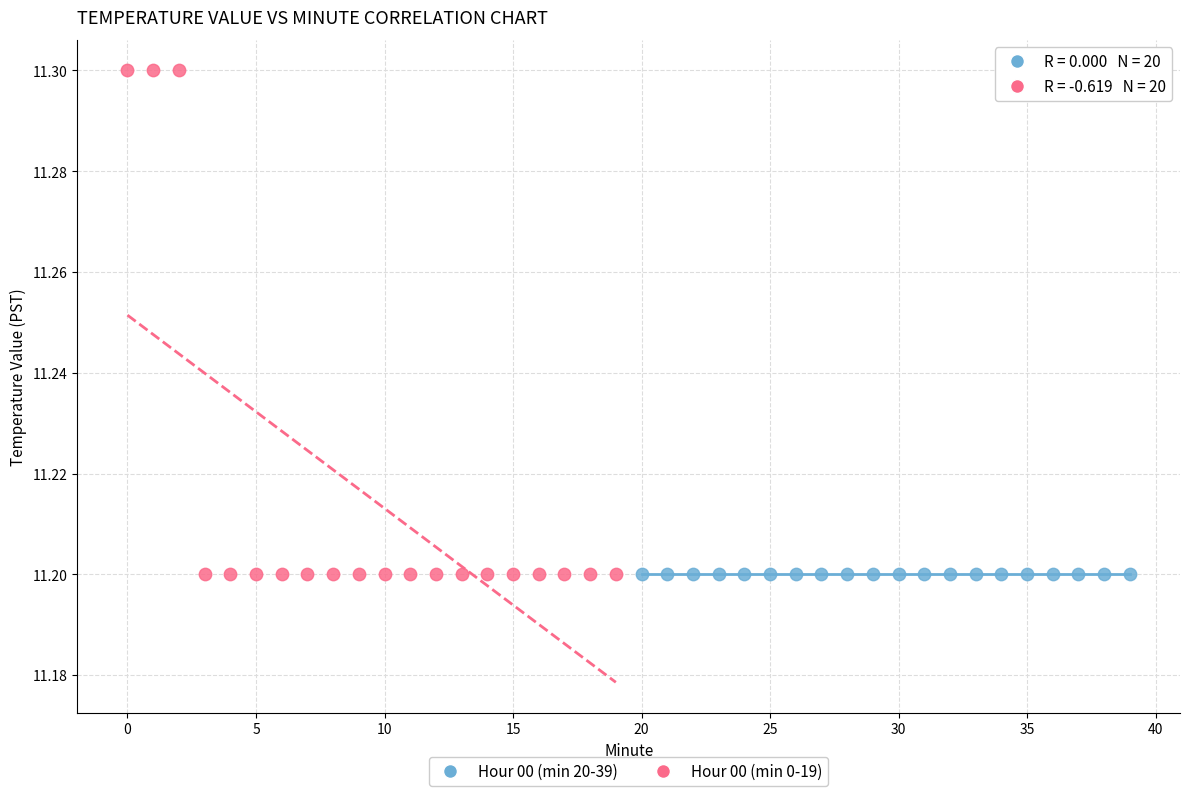

Which series contains the highest Y value?

Hour 00 (min 0-19)